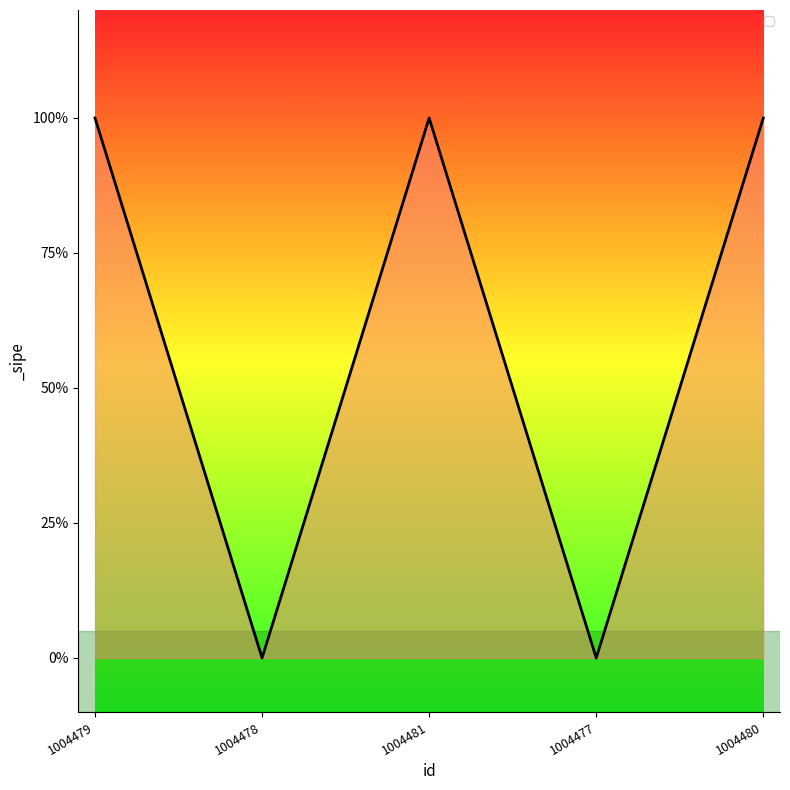

Is this an area chart (filled region under the line)?

No